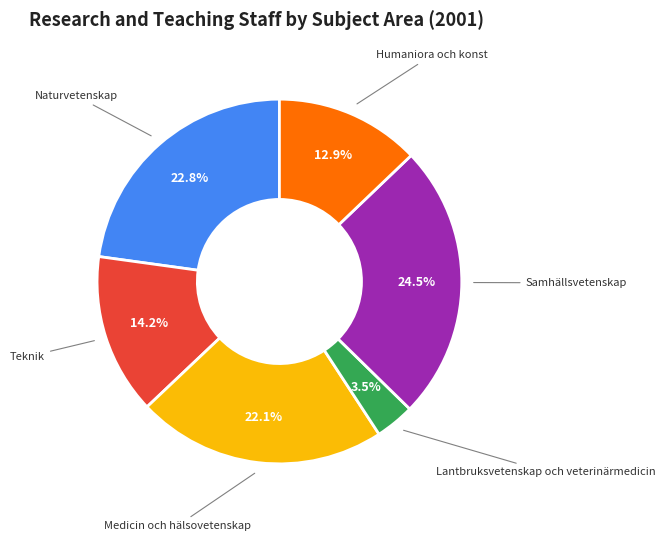

How many segments does this pie chart have?

6